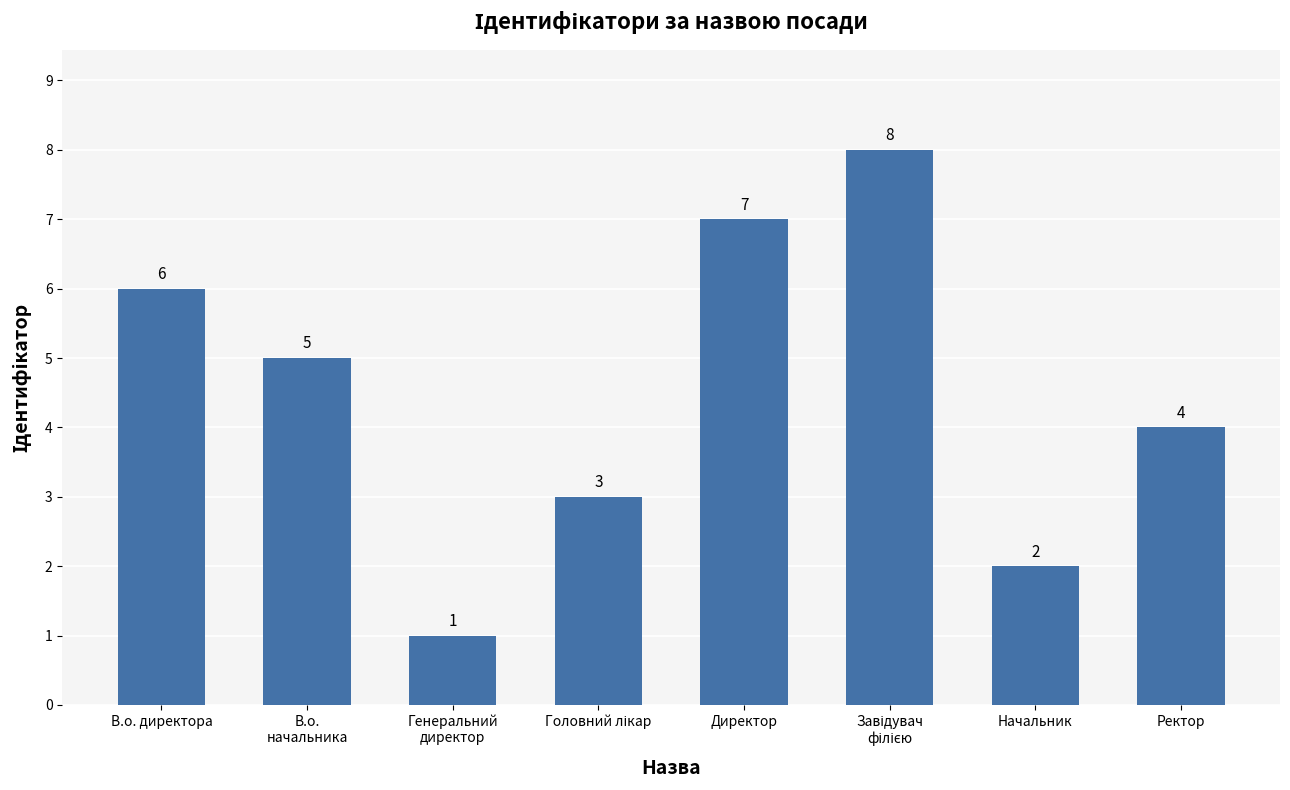

Reading left to right, list all the values displayed in this chart.

6	5	1	3	7	8	2	4